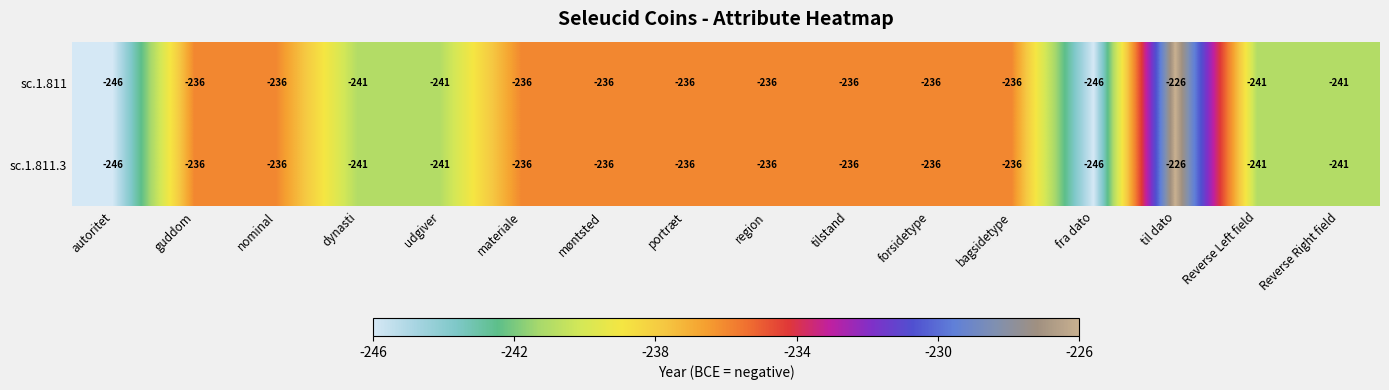

What is the average value of the sc.1.811 series?

-238